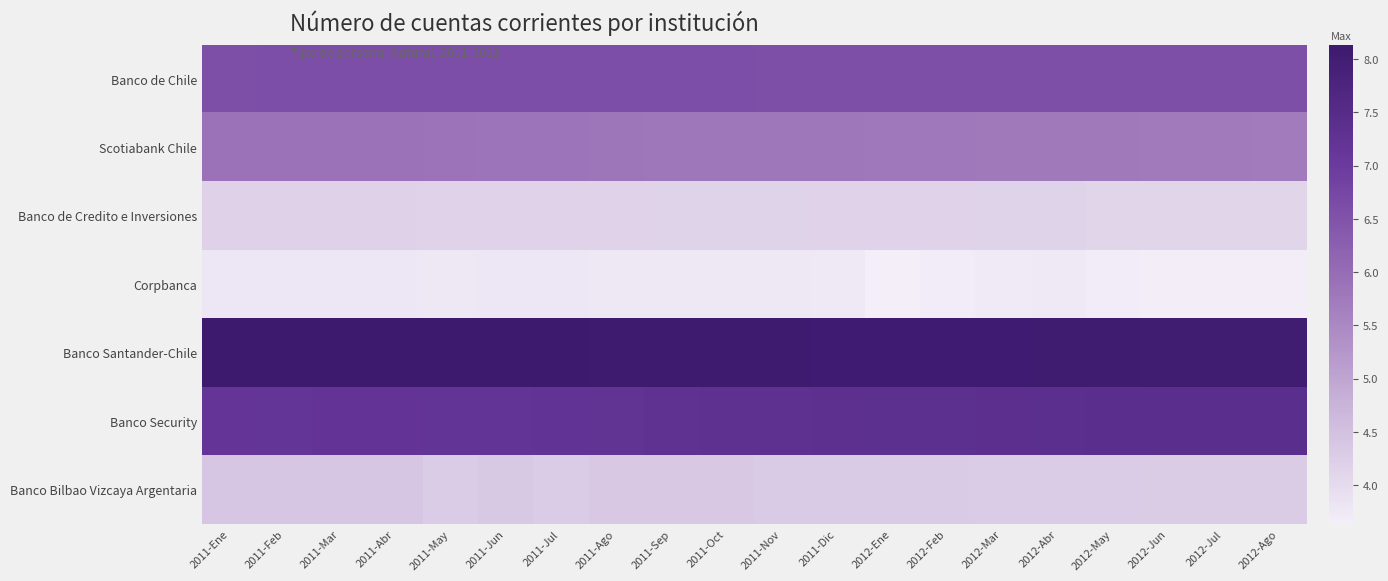

Which has a higher value, 2011-Jul or 2011-May?

2011-May